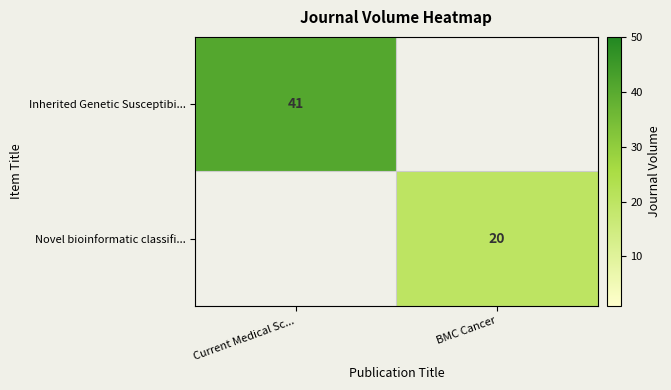

Between Current Medical Sc... and BMC Cancer, which is larger?

Current Medical Sc...